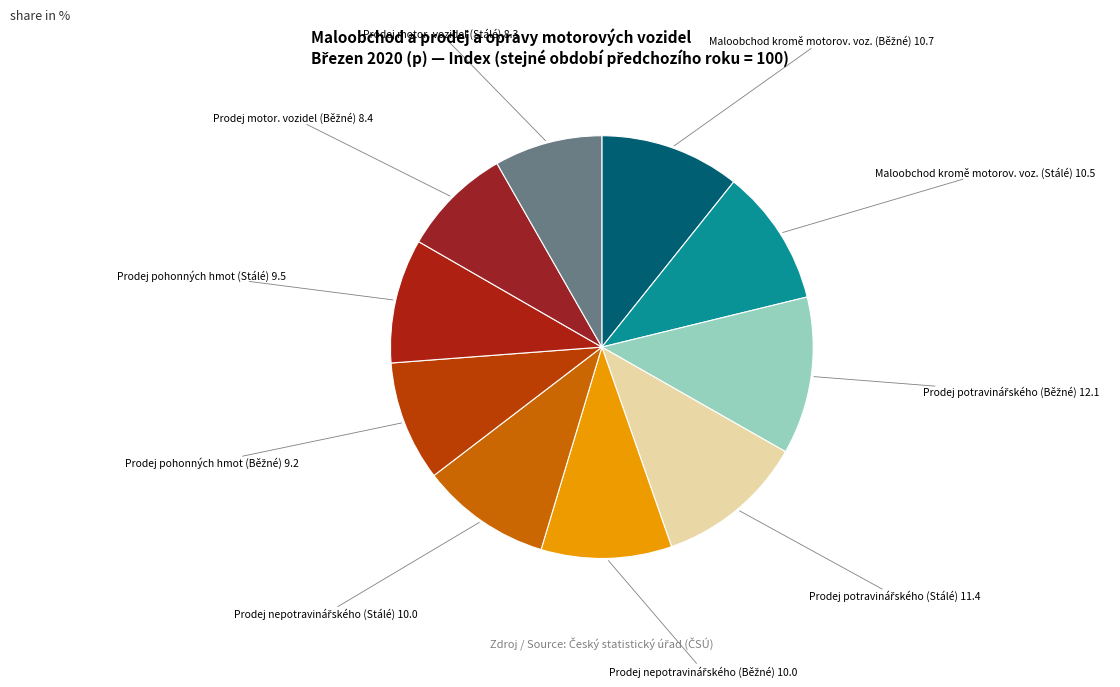

Rank the categories by value from highest to lowest.

Prodej potravinářského (Current), Prodej potravinářského (Constant), Maloobchod kromě motorových vozidel (Current), Maloobchod kromě motorových vozidel (Constant), Prodej nepotravinářského (Current), Prodej nepotravinářského (Constant), Prodej pohonných hmot (Constant), Prodej pohonných hmot (Current), Prodej a opravy motorových vozidel (Current), Prodej a opravy motorových vozidel (Constant)